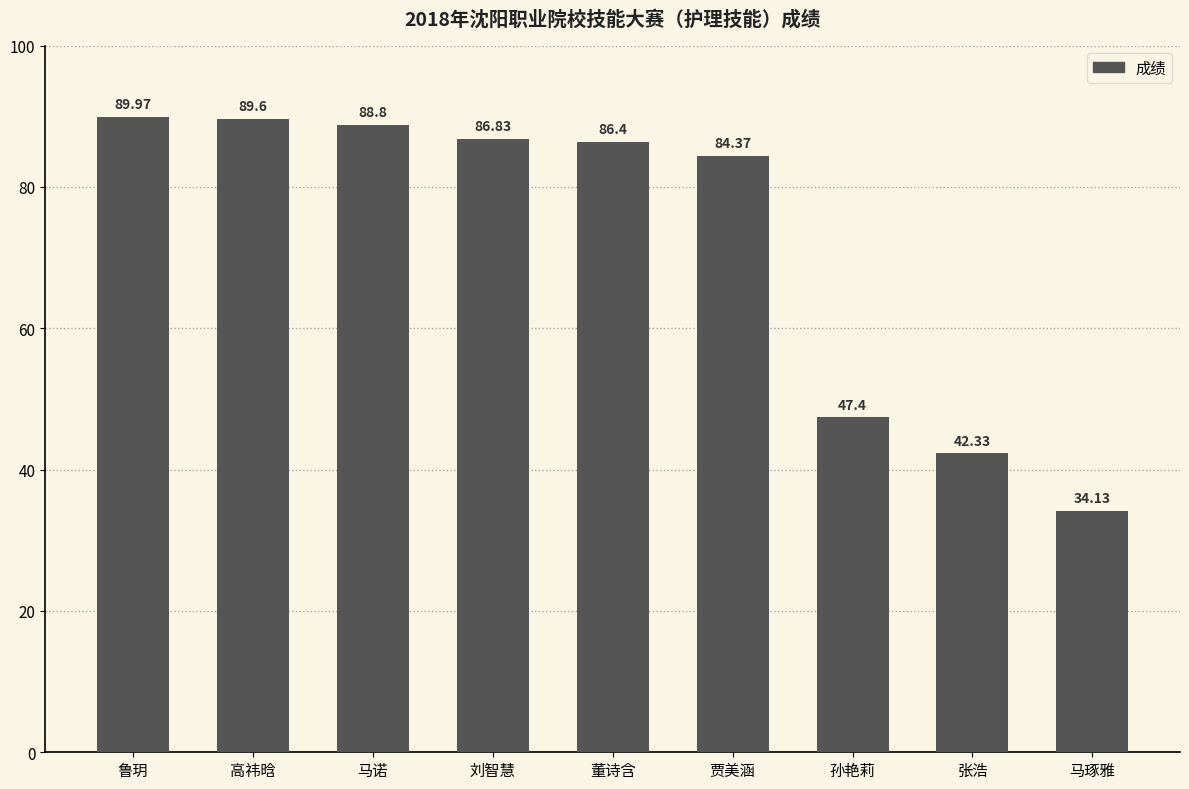

What is the value of the 7th bar from the left?

47.4